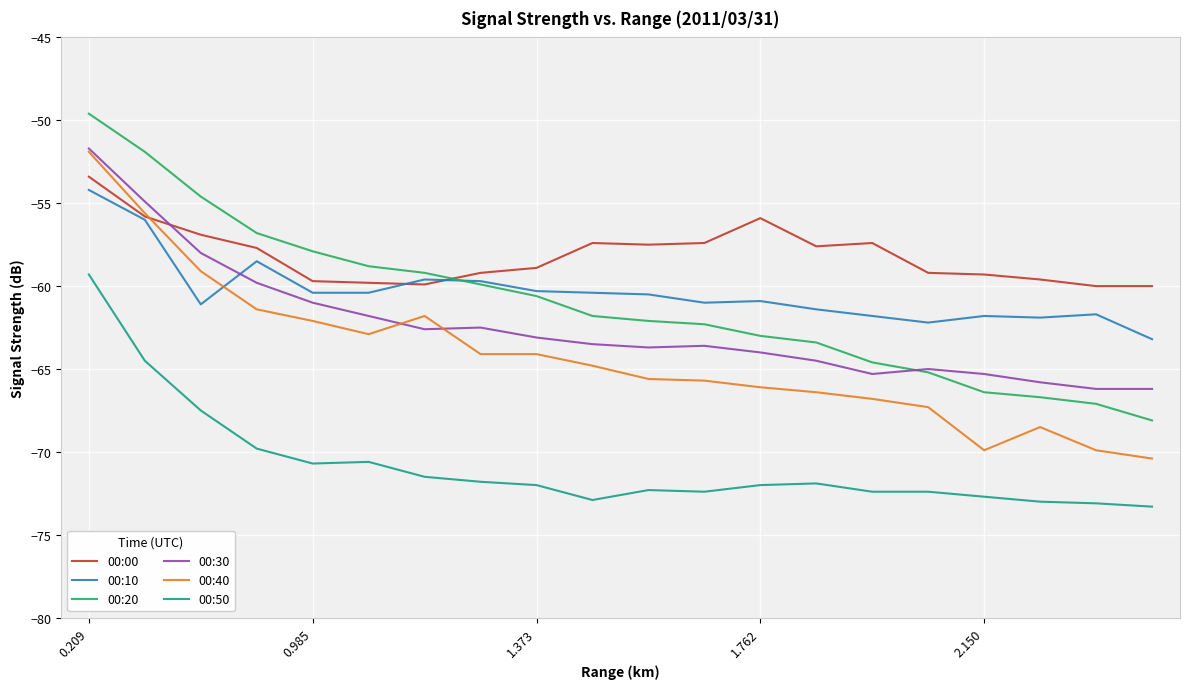

What is the maximum value shown in the chart?

-49.6